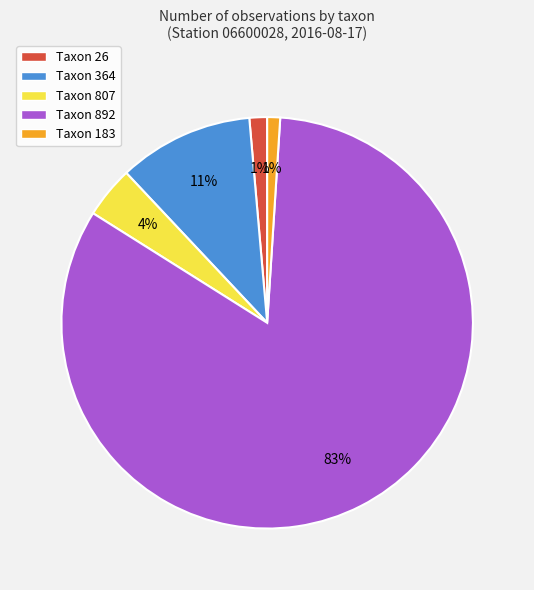

Is the sum of Taxon 892 and Taxon 807 greater than half?

Yes